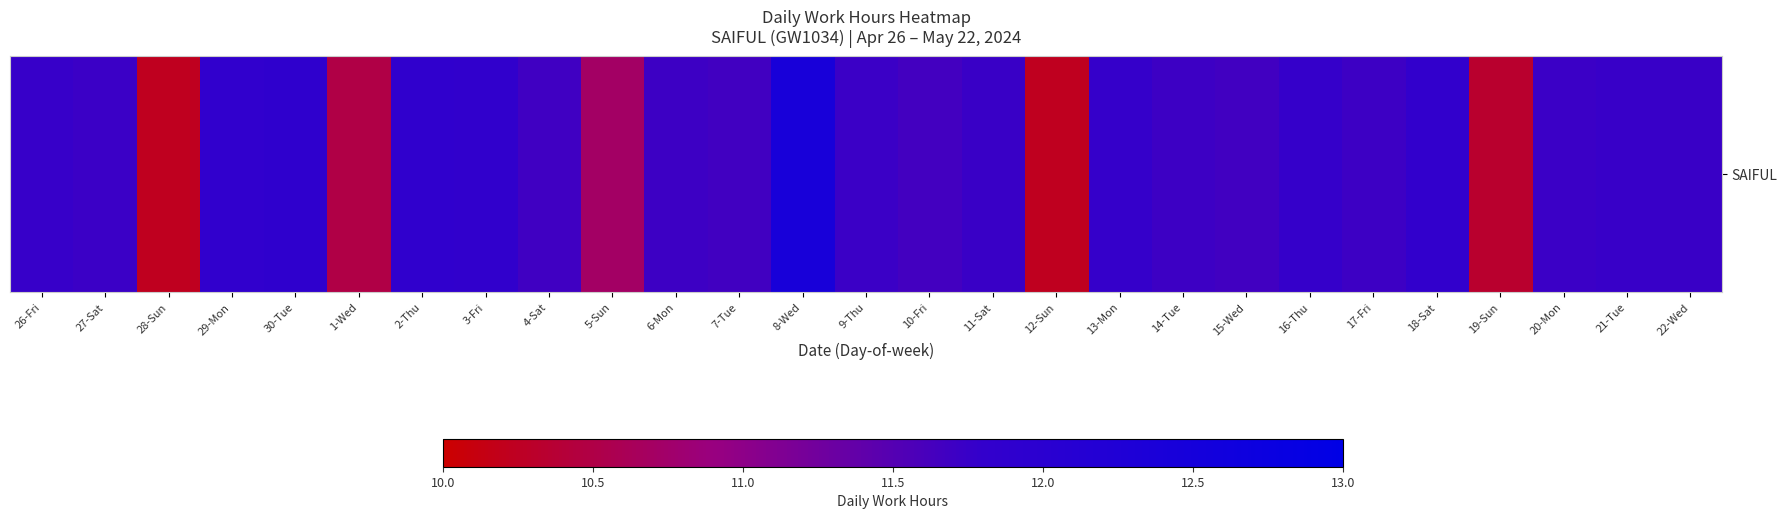

How many data points are above 11?

22